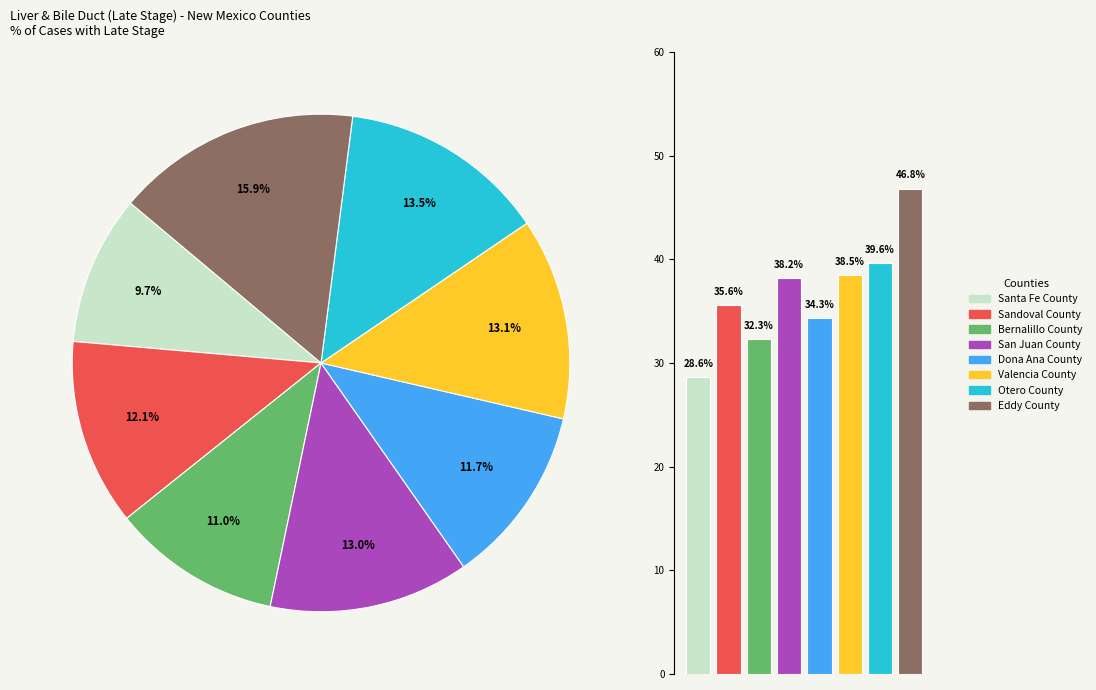

True or false: 3 accounts for 13% of the total.

True